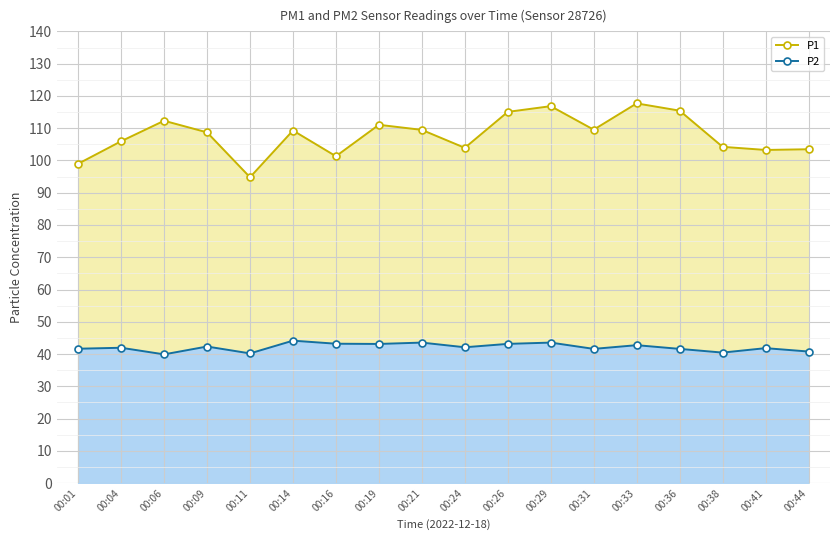

Rank the categories by P2 value from lowest to highest.

00:06, 00:11, 00:38, 00:44, 00:31, 00:36, 00:01, 00:41, 00:04, 00:24, 00:09, 00:33, 00:19, 00:26, 00:16, 00:21, 00:29, 00:14